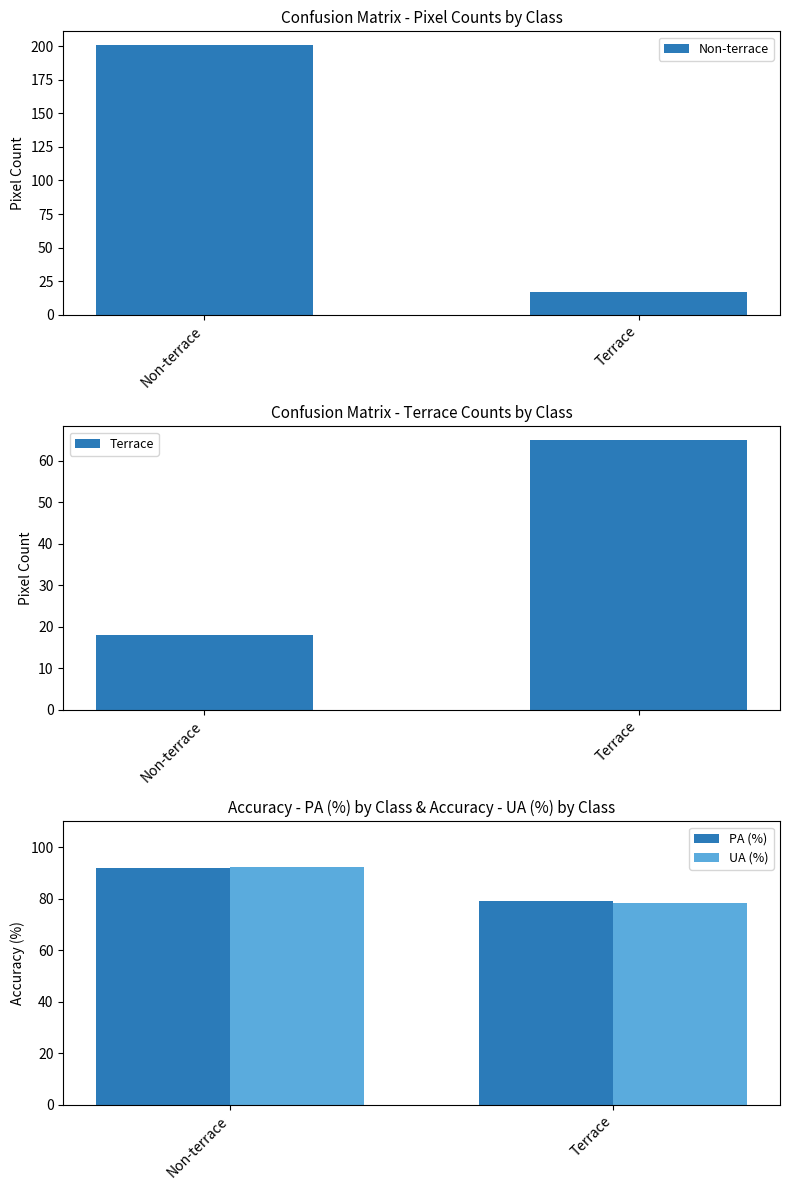

Read the Non-terrace value at Terrace.

17.0